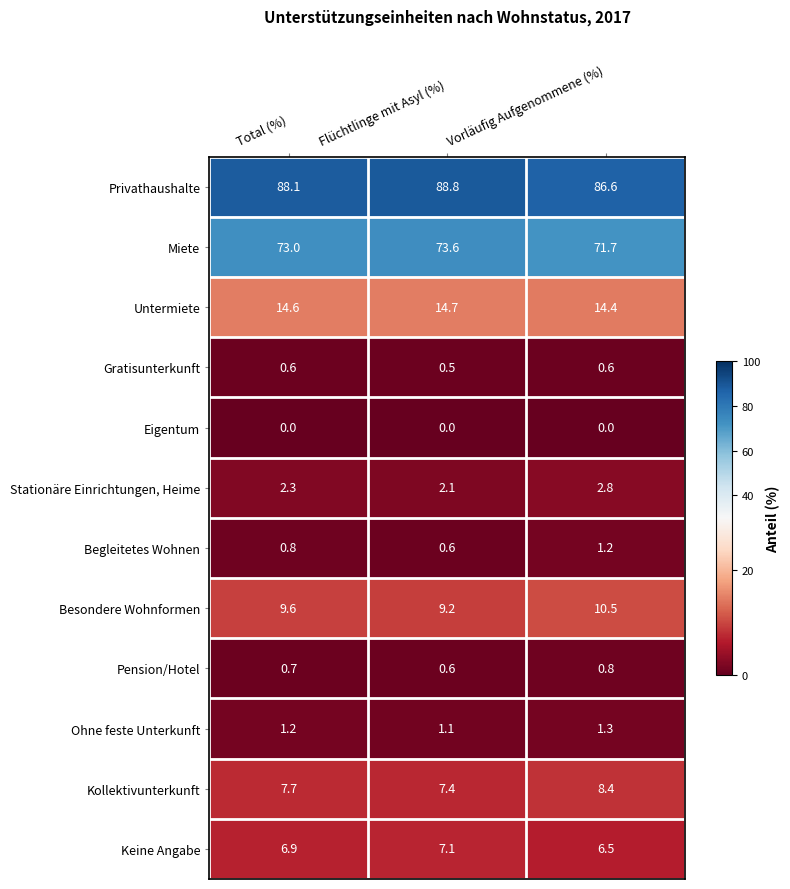

What is the average value of the Ohne feste Unterkunft series?

1.2